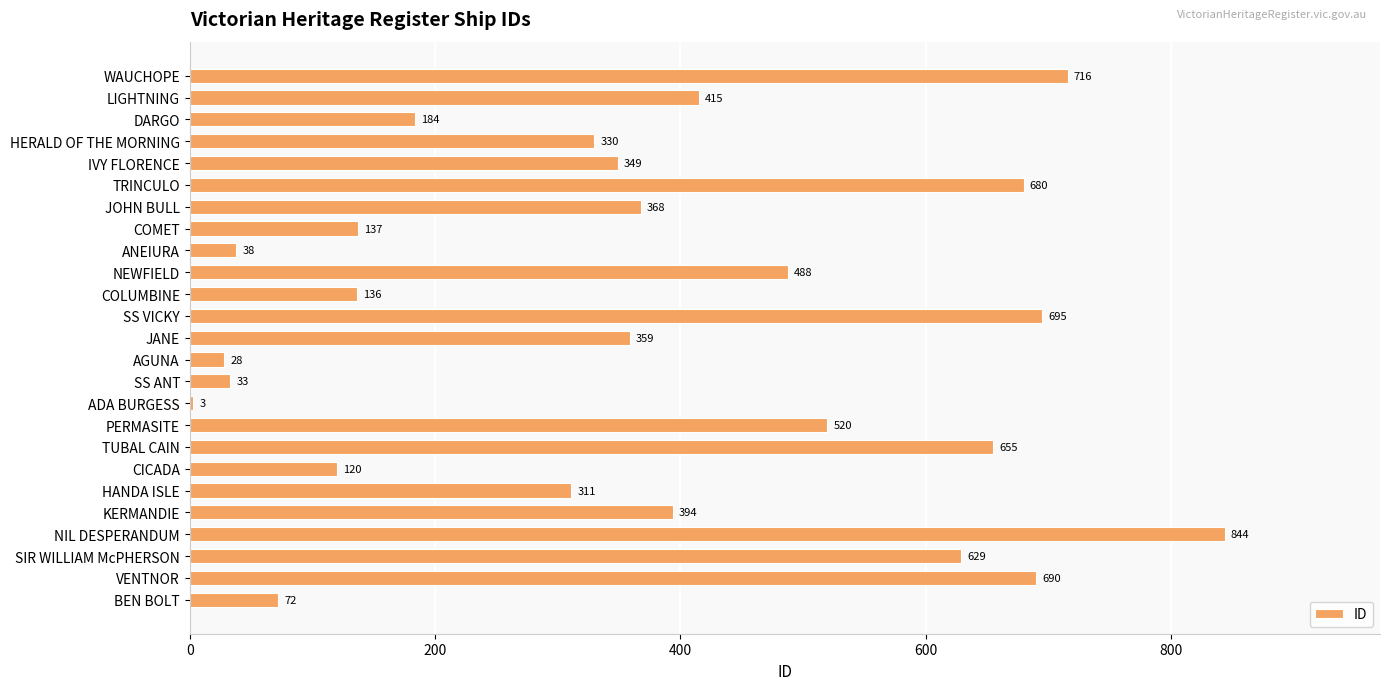

What is the label of the 25th bar from the top?

BEN BOLT